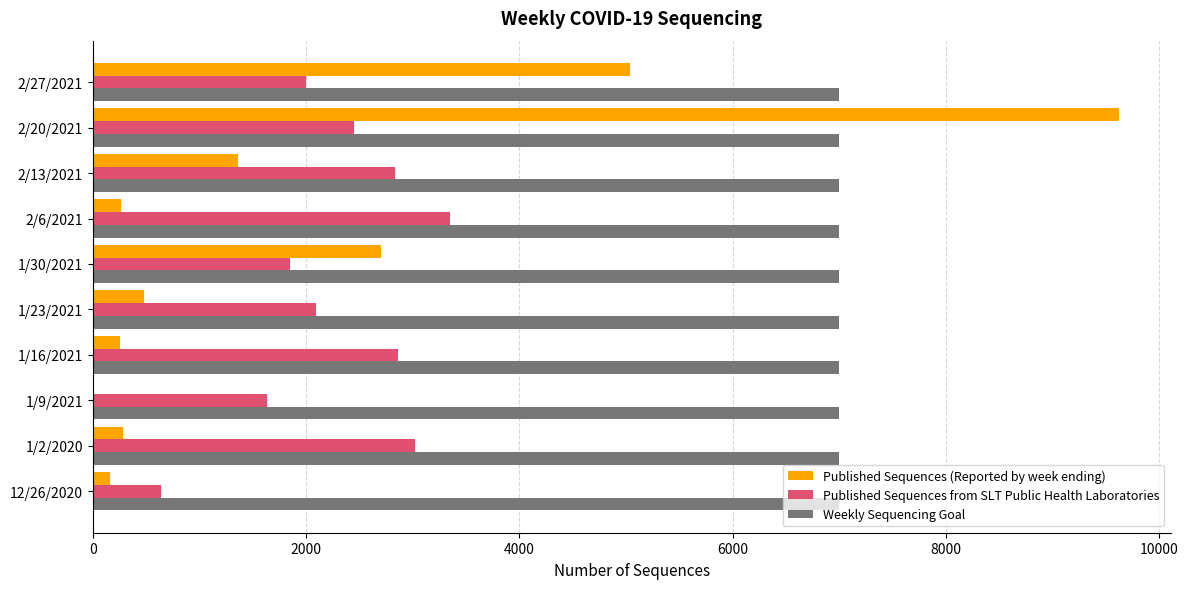

Which series changed the most between 1/9/2021 and 1/16/2021?

Published Sequences from SLT Public Health Laboratories